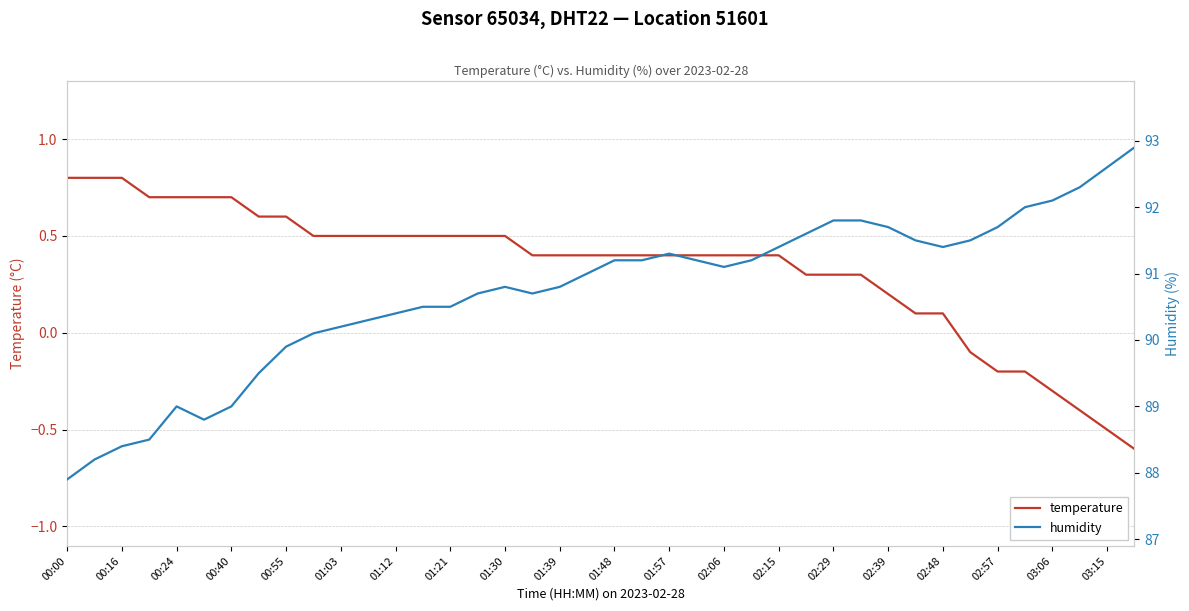

How many values in temperature are above zero?

33